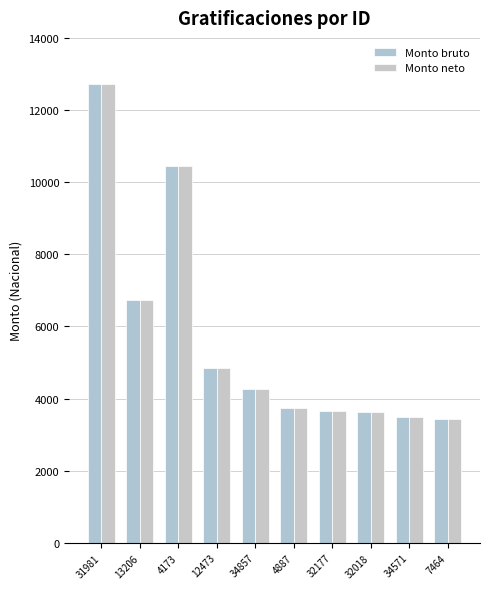

The Monto neto series shows 22479.0 at 31981. True or false?

False